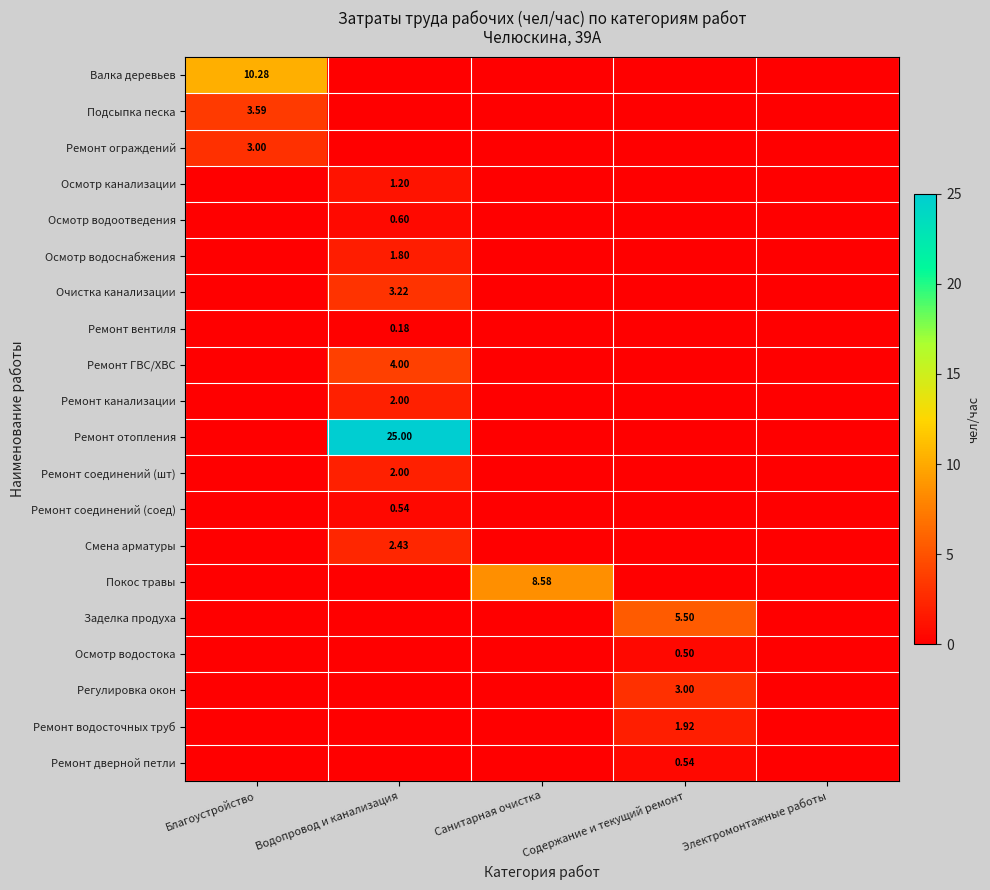

What is the sum of the Смена арматуры values at Электромонтажные работы and Водопровод и канализация?

2.4